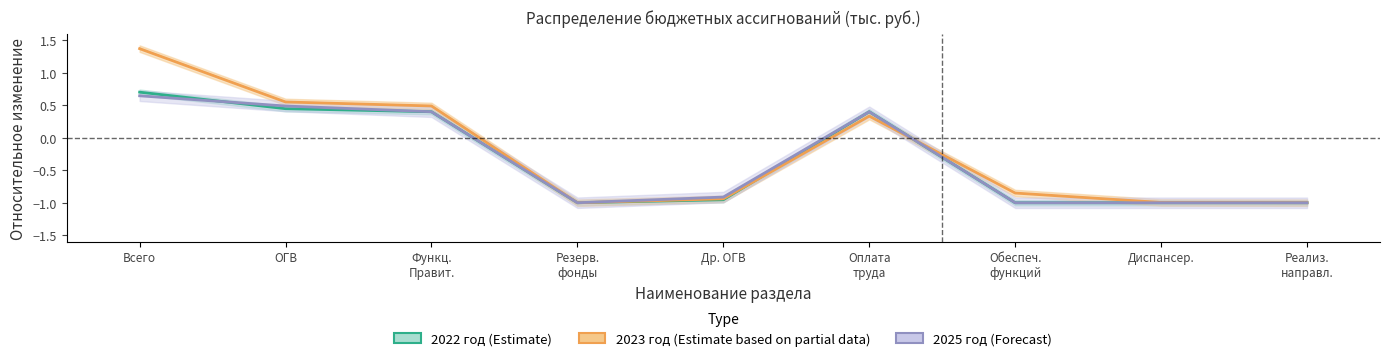

What is the value of the 2022 год (Estimate) point at the 3rd from the left?

0.4